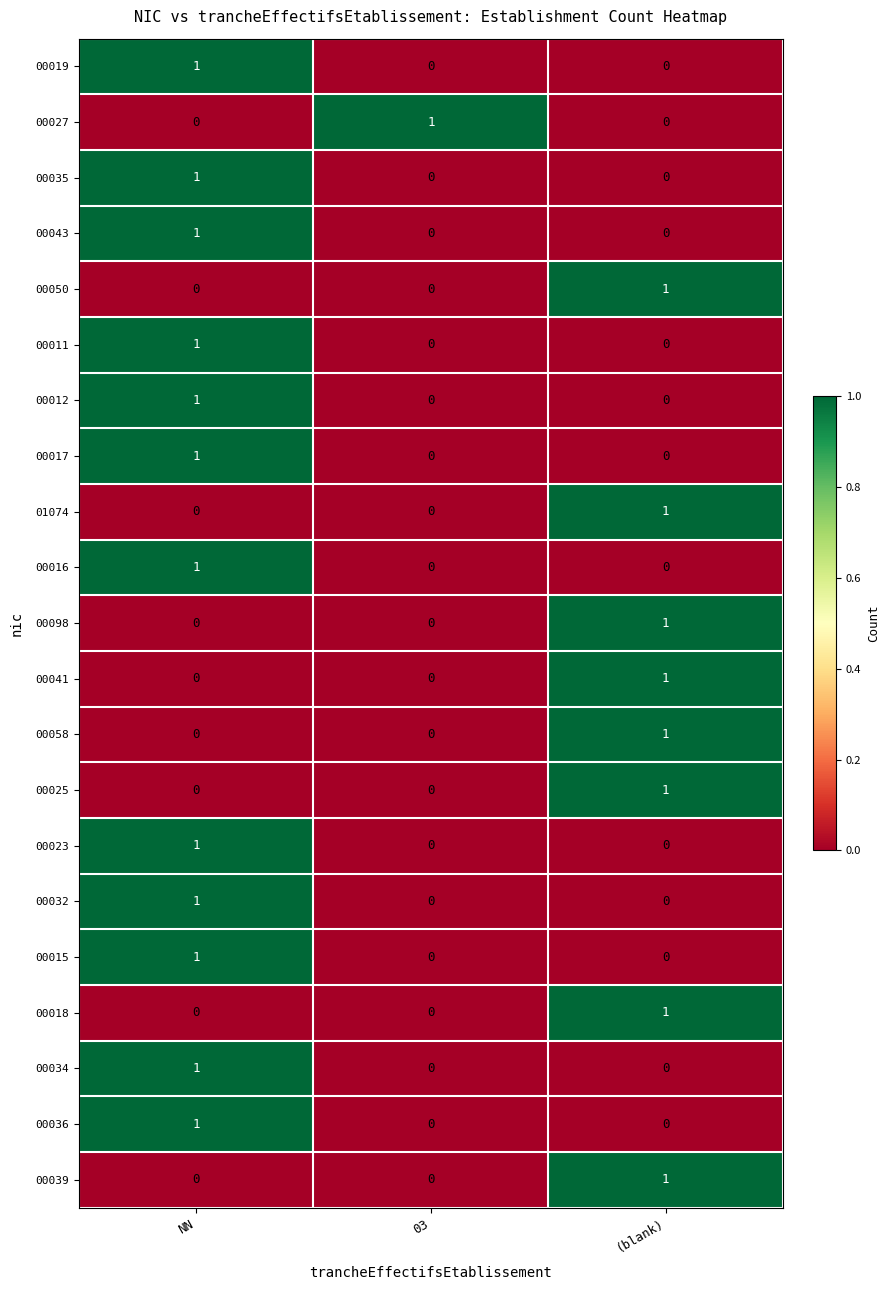

How many 00016 values are between 0 and 1?

3